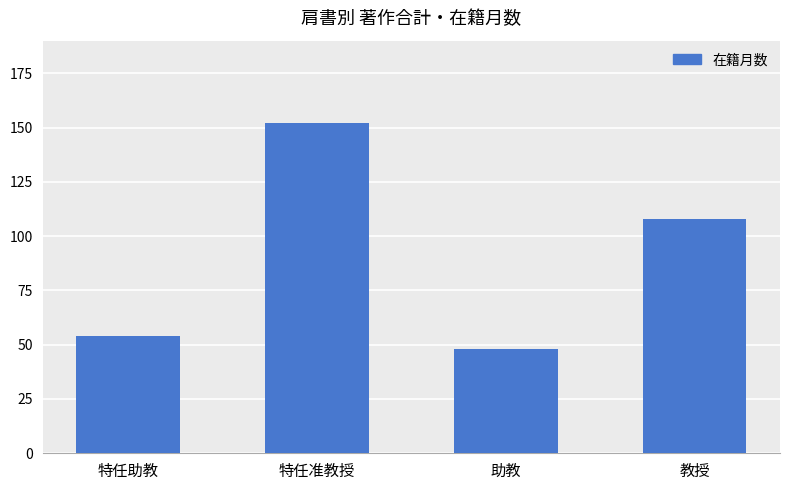

What is the sum of all values?

362